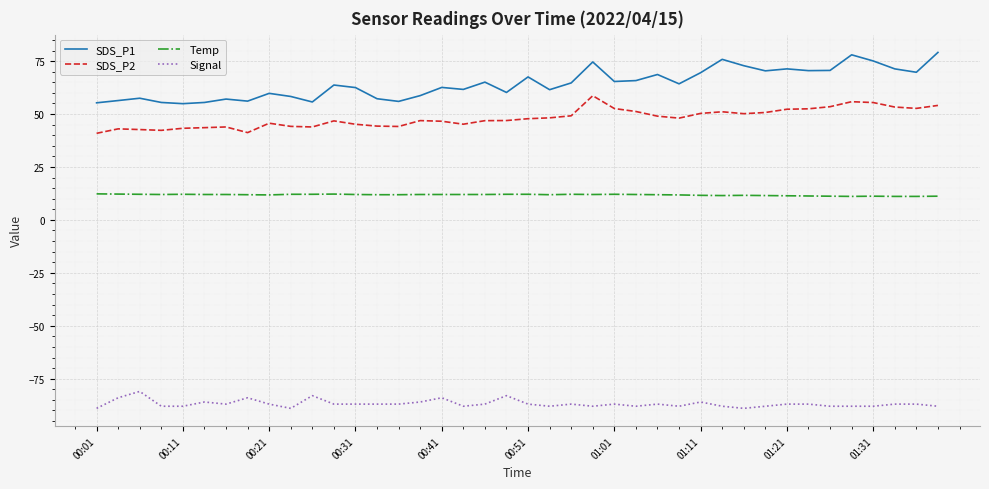

Which series has the largest total across all categories?

SDS_P1